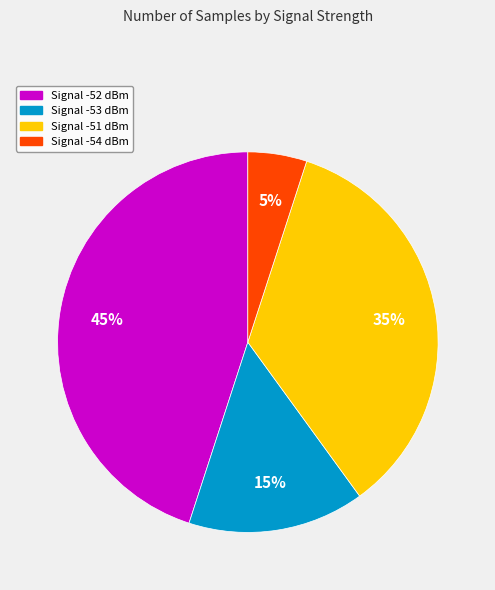

To the nearest percent, what is the average slice percentage?

25%